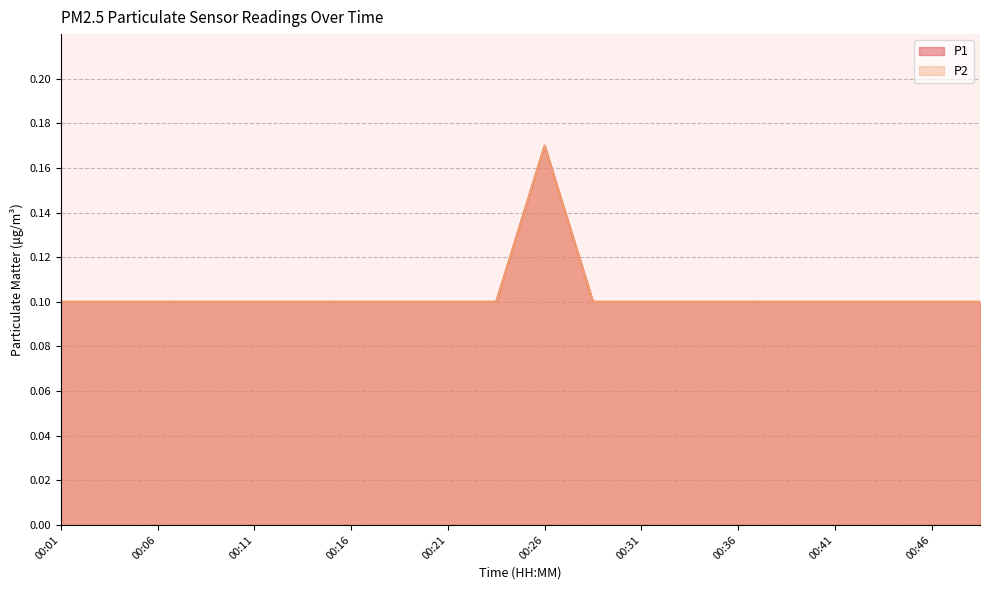

At which category is the sum across all series the highest?

00:26